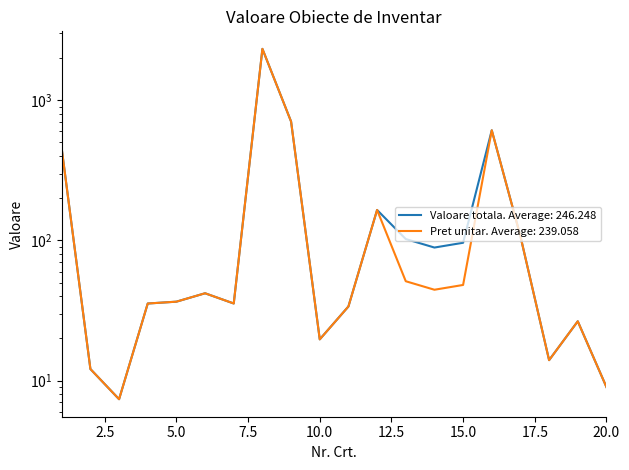

What is the difference between the second highest and second lowest values in the Pret unitar series?

695.9